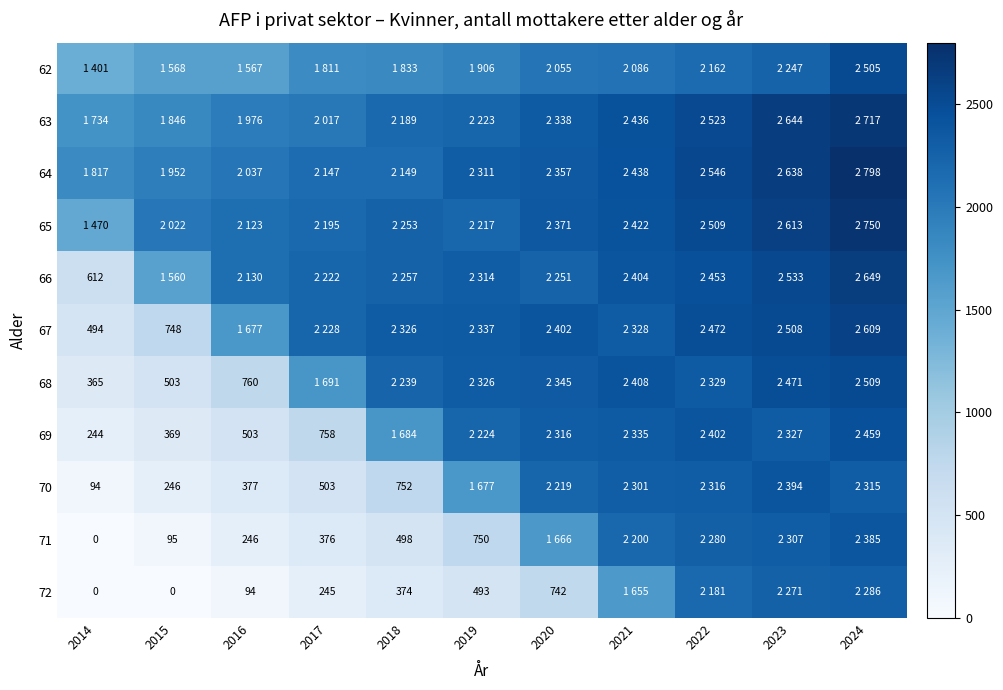

At how many categories does at least one series exceed 1370?

11